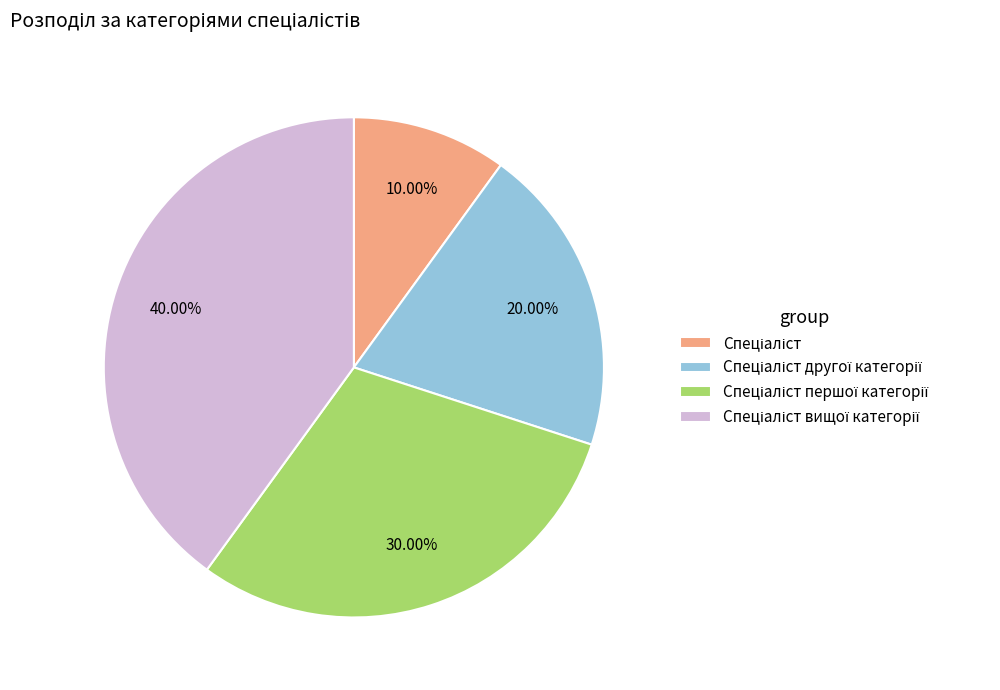

Does any single category account for the majority?

No